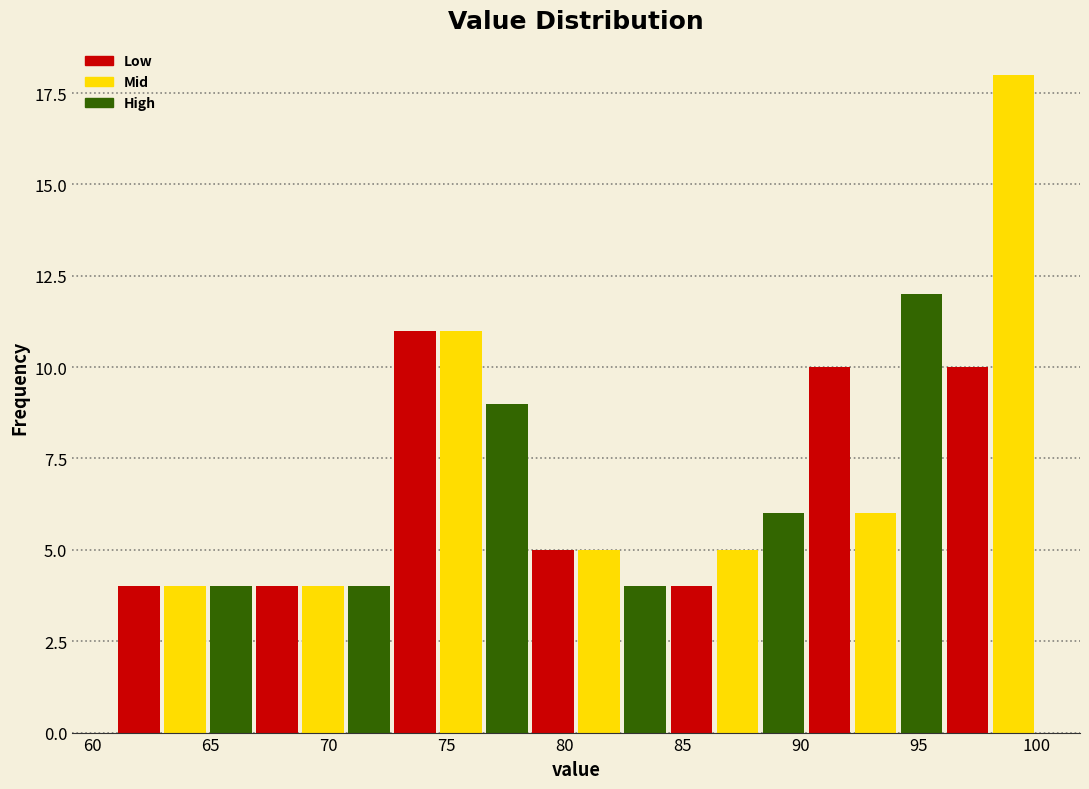

Around what value on the x-axis is the tallest bar? Give the approximate position of its centre, as read against the axis.

99.0